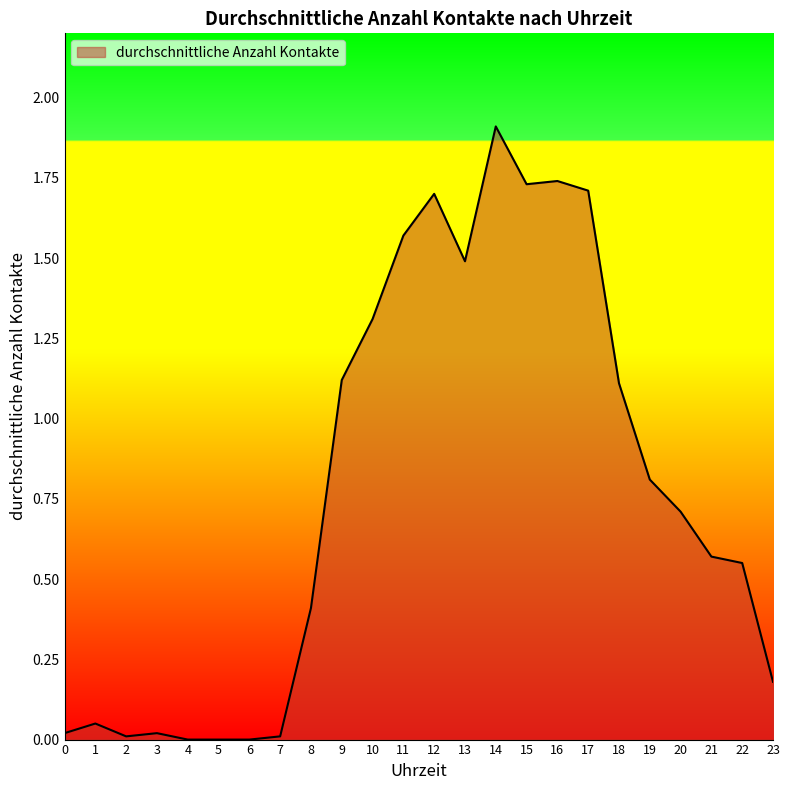

The value at 23 is 0.1. True or false?

False